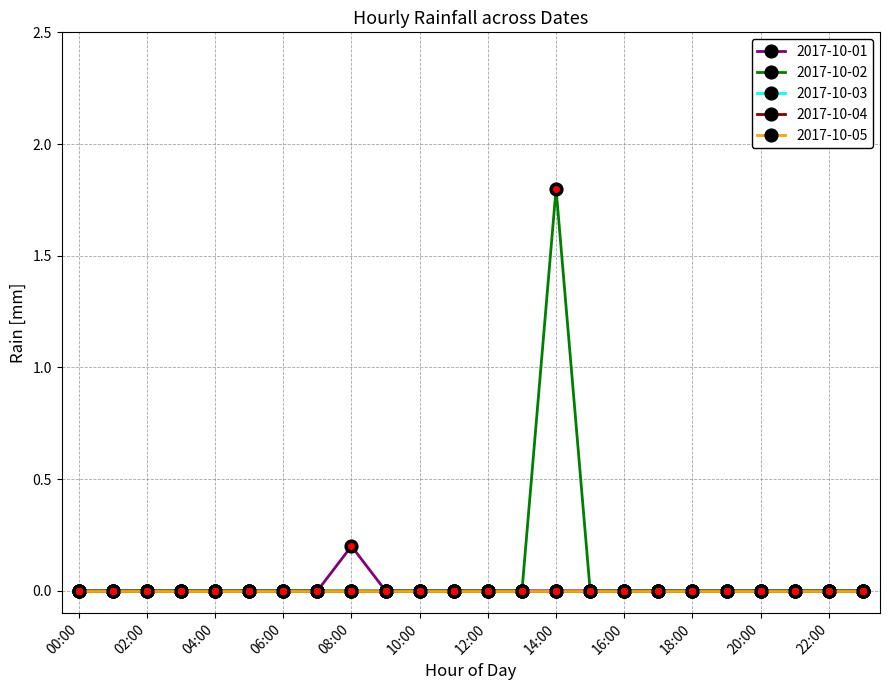

At which category is the sum across all series the highest?

14:00